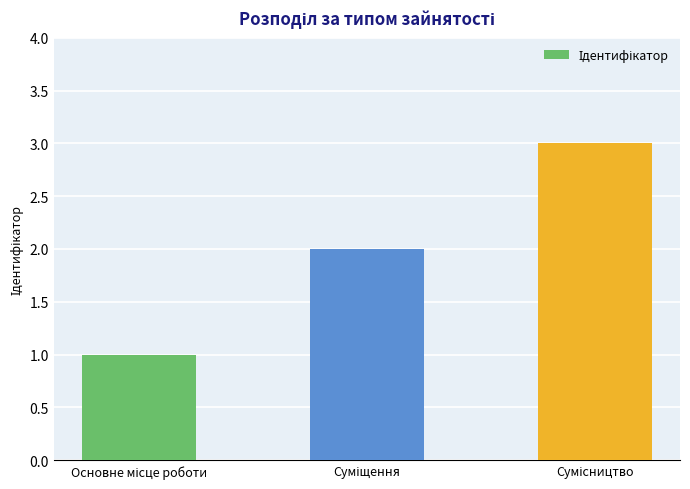

Reading left to right, transcribe all the data shown in this chart.

1	2	3